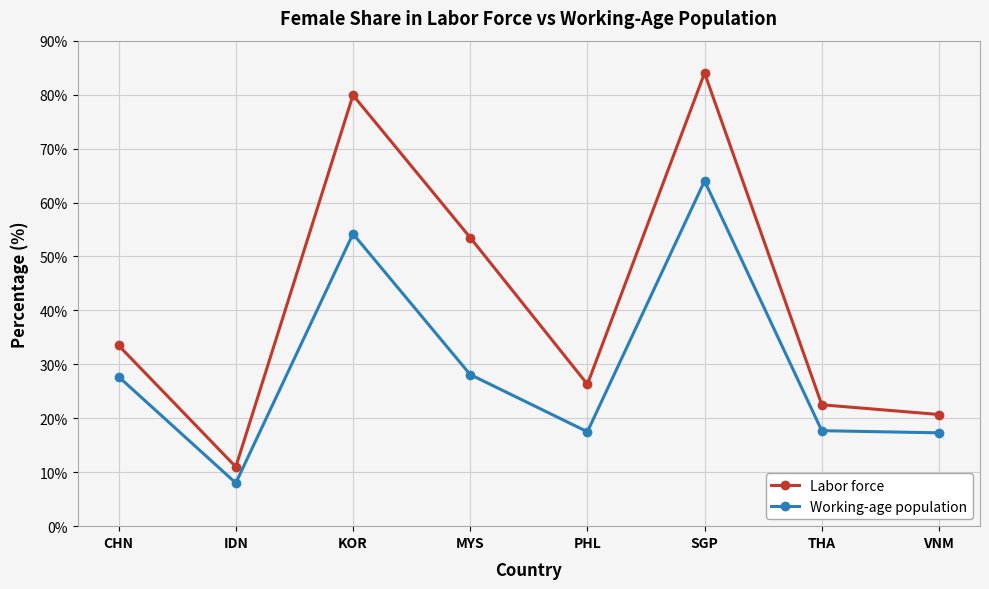

True or false: Working-age population has more than 2 interior local peaks.

False